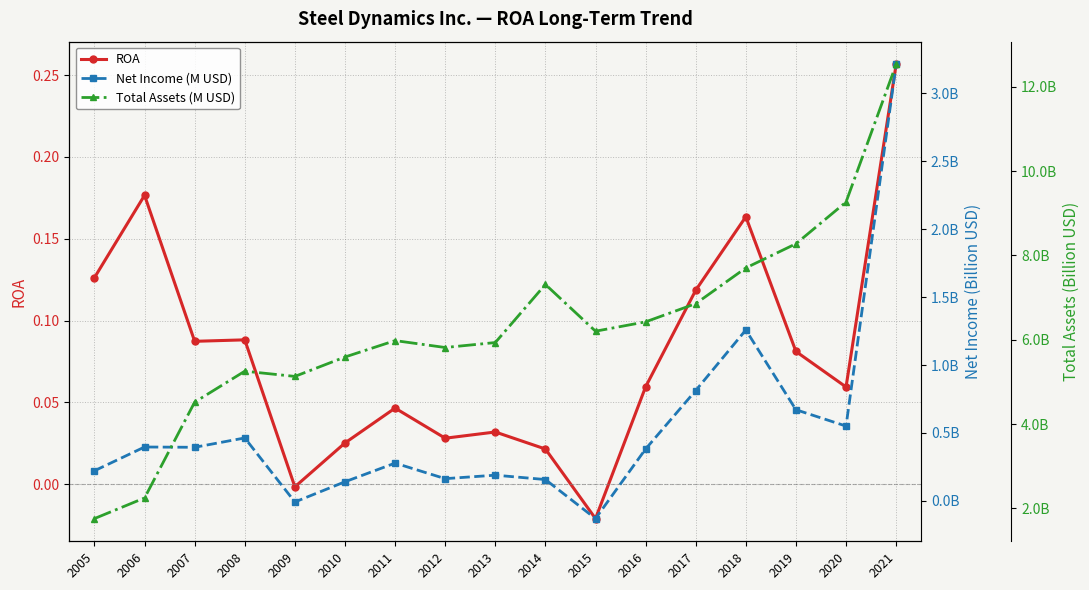

Does the chart have visible grid lines?

Yes